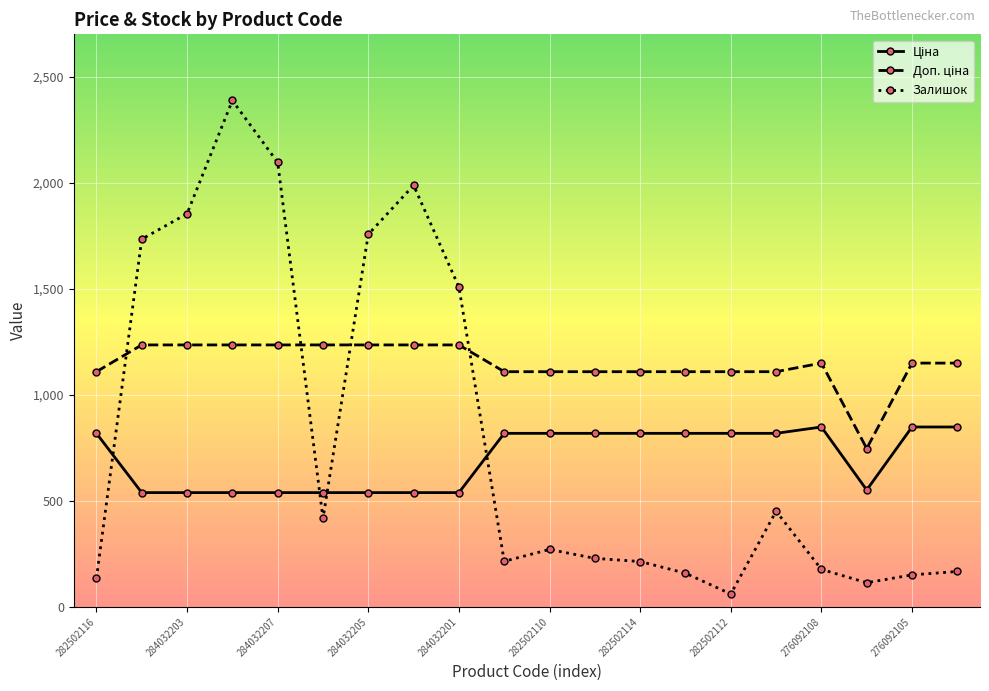

What is the smallest value displayed?

61.0